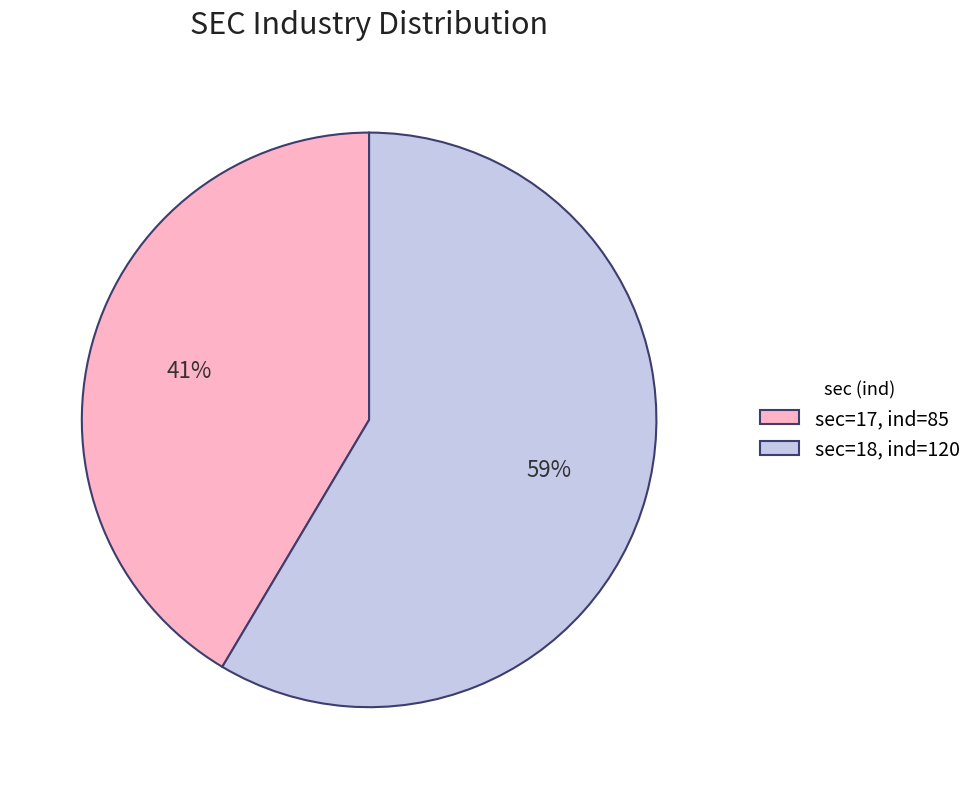

To the nearest percent, what is the combined percentage of sec=18, ind=120 and sec=17, ind=85?

100%